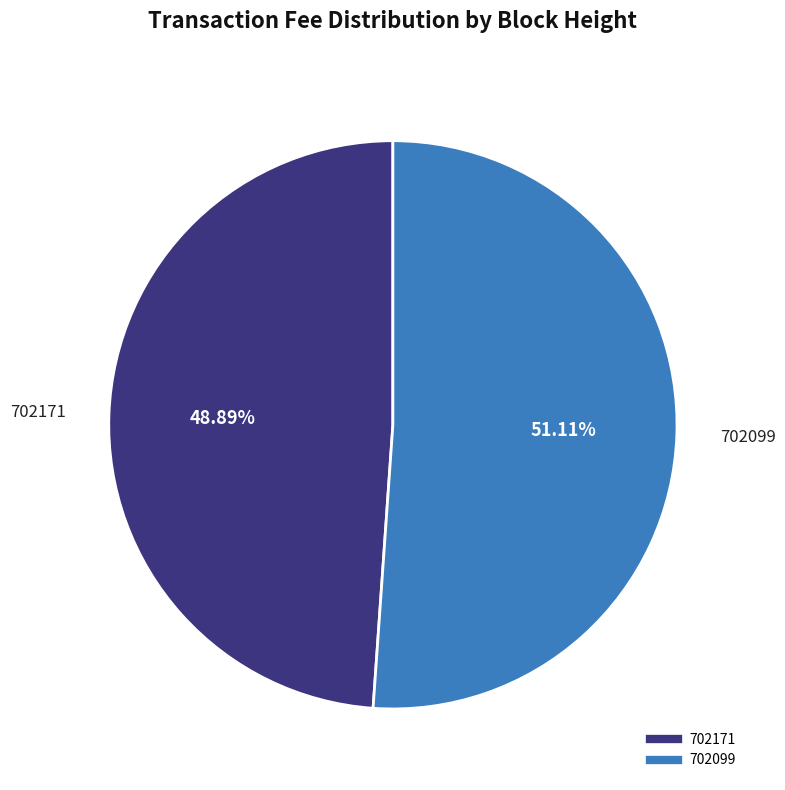

To the nearest percent, what percentage of the pie is 702099?

51%